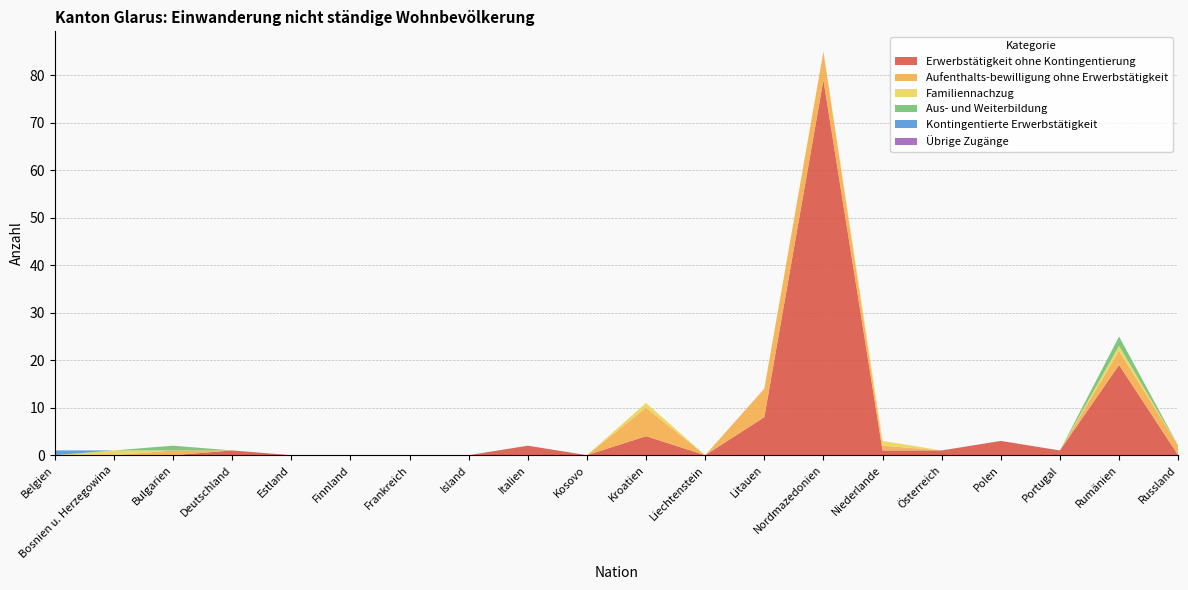

What is the highest value of the Erwerbstätigkeit ohne Kontingentierung series?

79